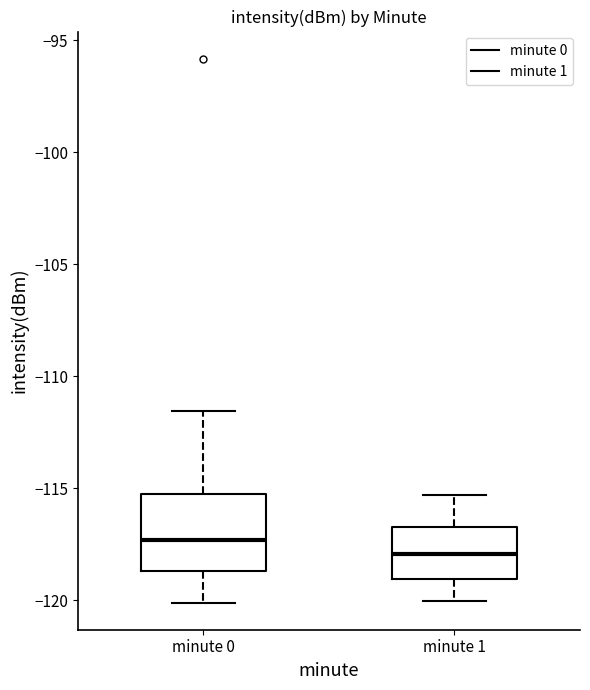

Which box has the highest median line?

minute 0